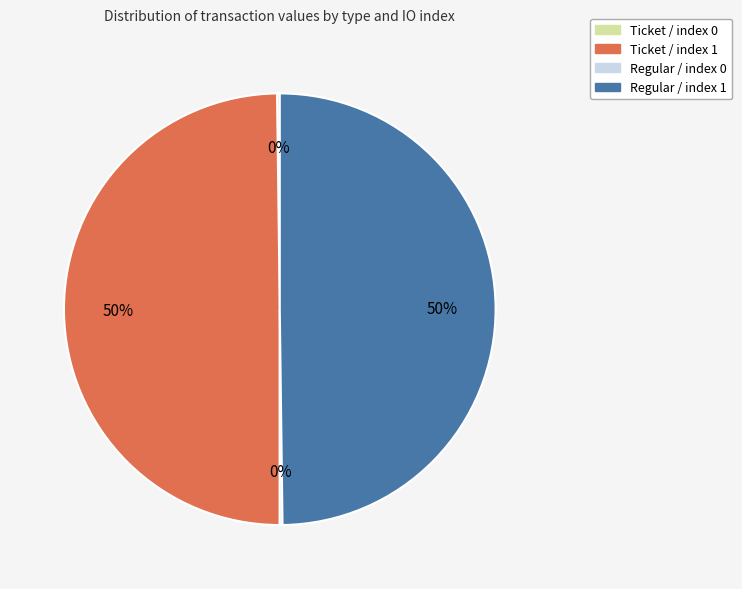

What percentage is the Regular / index 1 slice, to the nearest percent?

50%